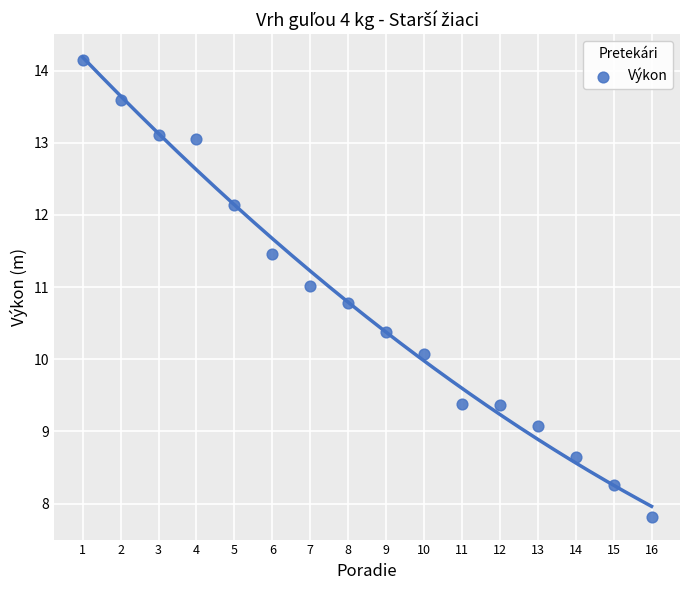

What is the range of X values (max minus min)?

15.0